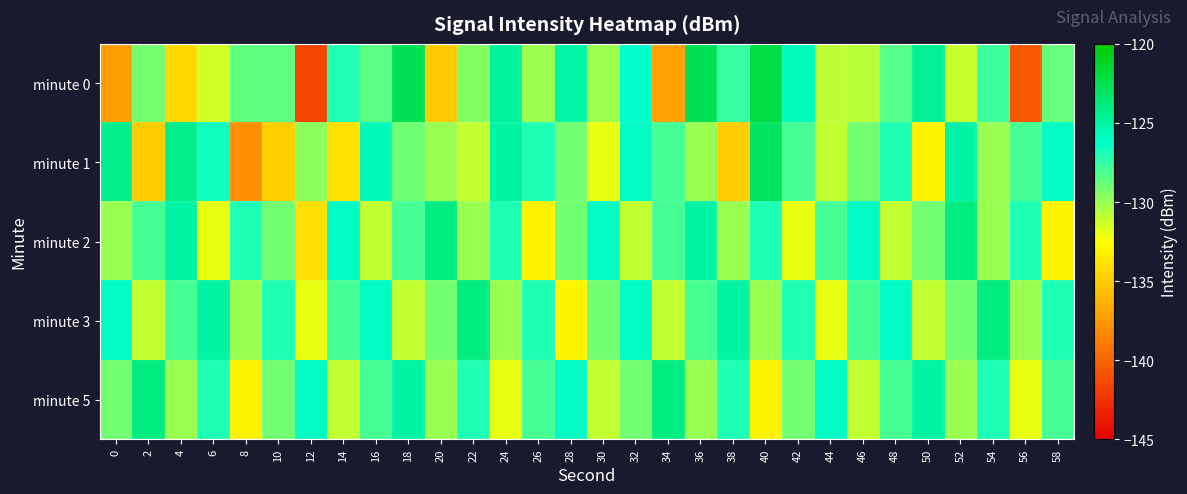

At which category does the chart reach its peak across all series?

40